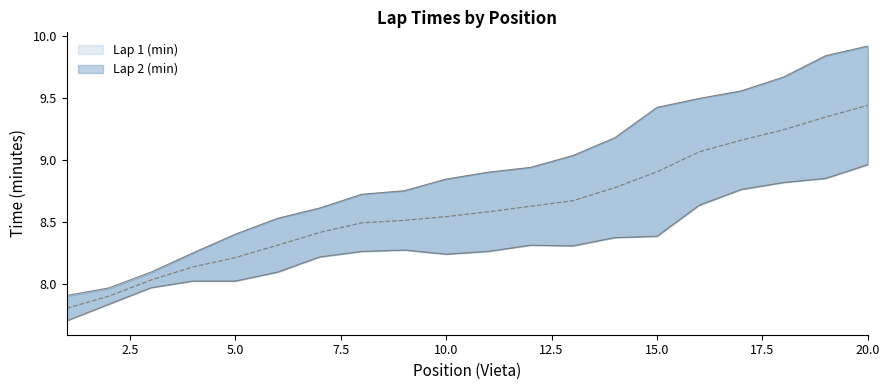

At which category does the chart reach its peak across all series?

20